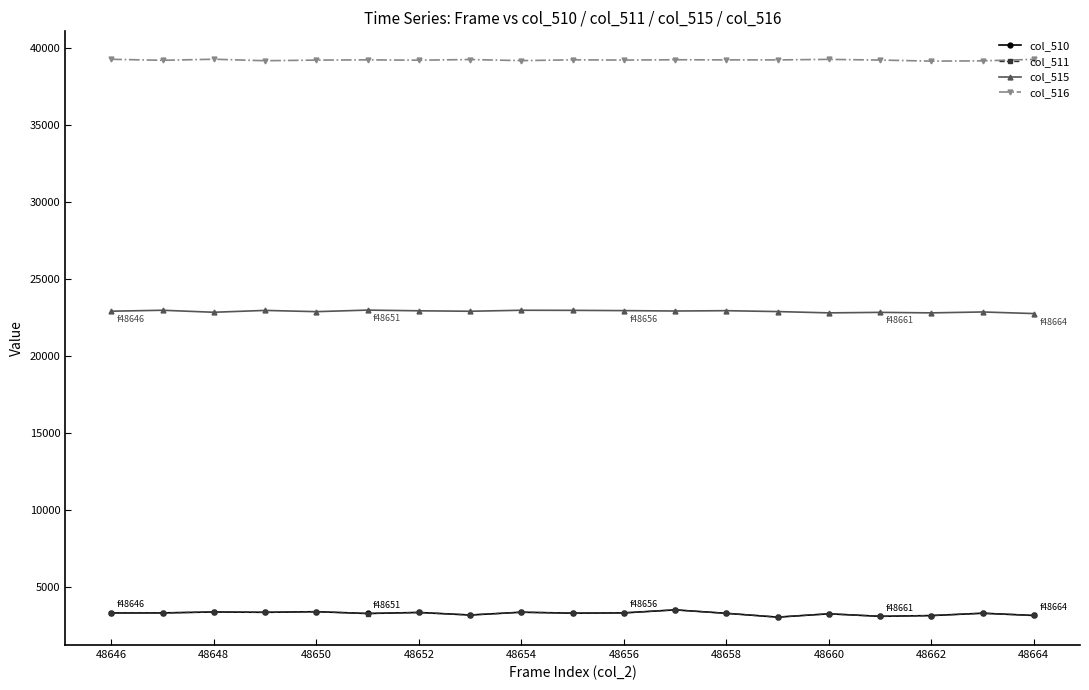

True or false: col_511 and col_515 intersect in this chart.

False